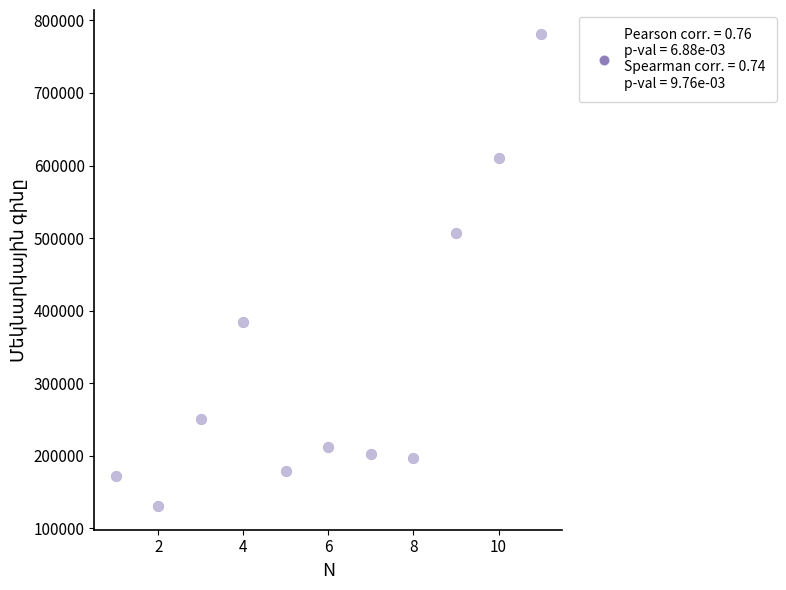

What is the average X value?

6.0